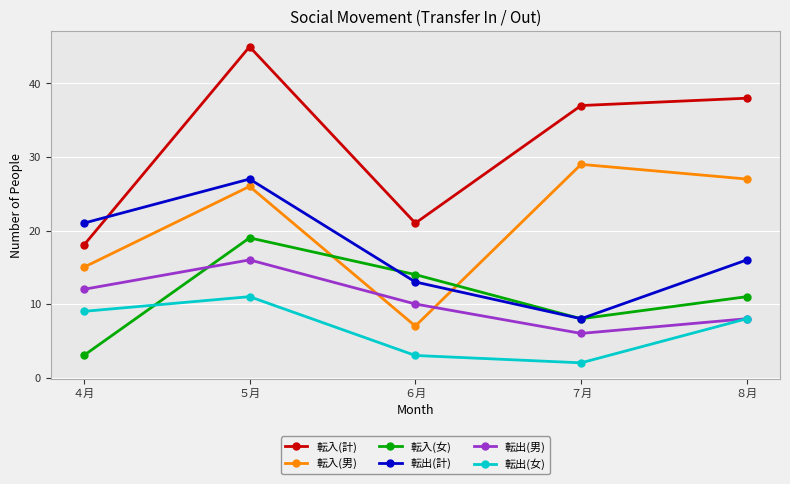

Which label corresponds to the smallest value in the chart?

７月